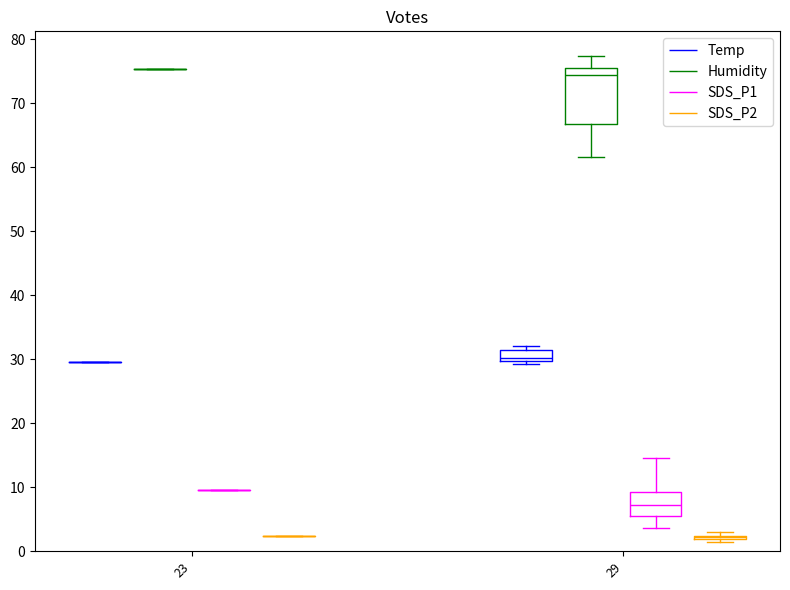

The value of SDS_P2 at 29 is 2.3. True or false?

True